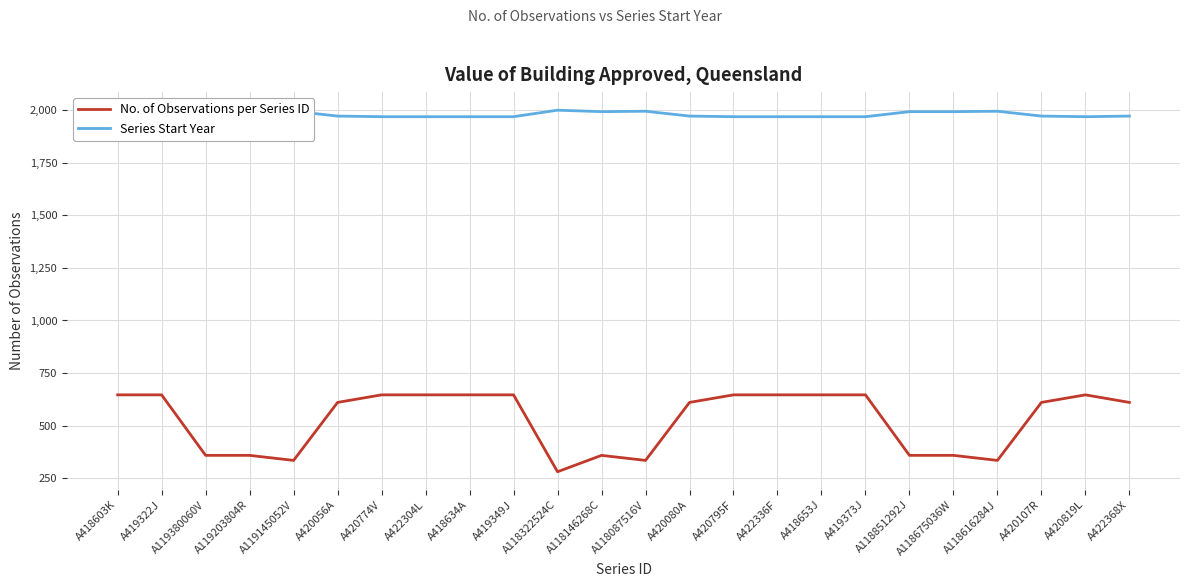

True or false: No. of Observations per Series ID and Series Start Year cross at least once.

False